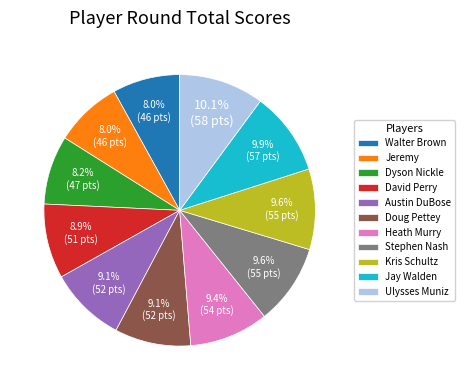

To the nearest percent, what is the difference between the Ulysses Muniz and Dyson Nickle slice percentages?

2%